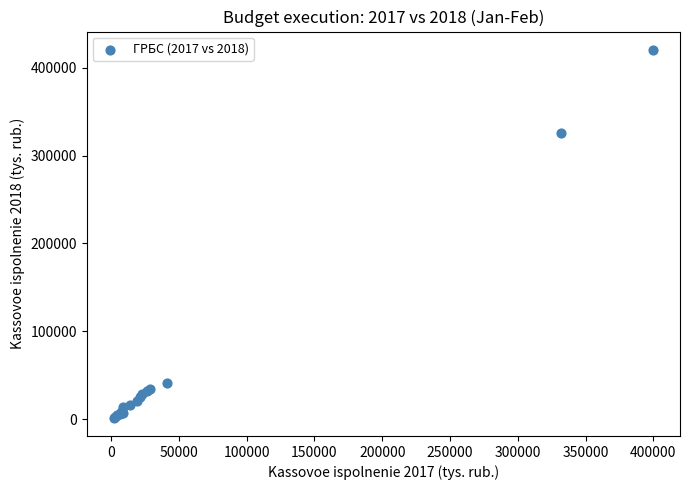

What Y value in the scatter plot is closest to 211043?

325447